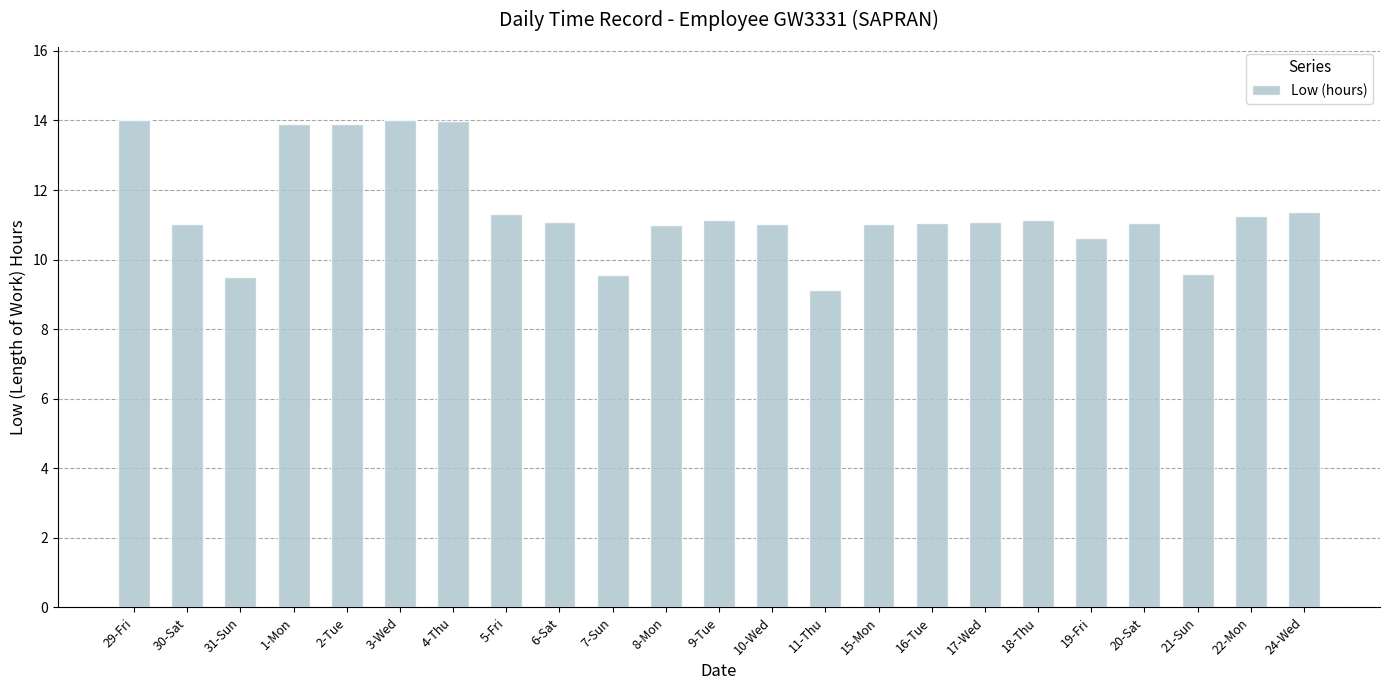

What is the value of the 14th bar from the left?

9.1